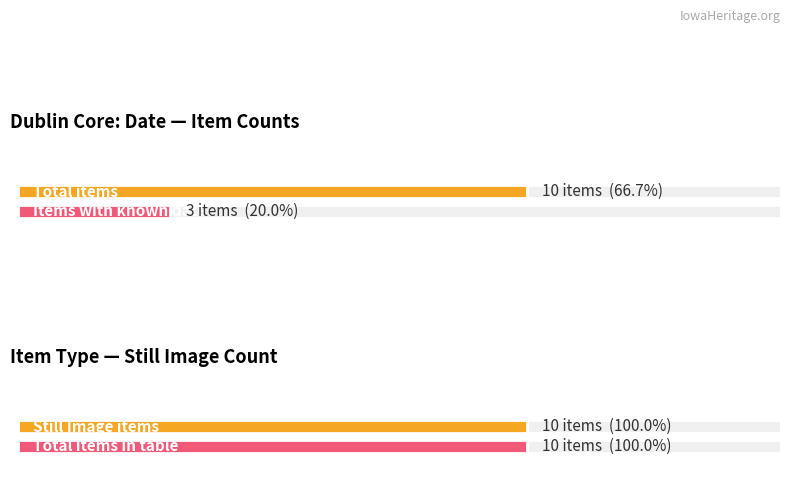

Count the number of data series in this chart.

2